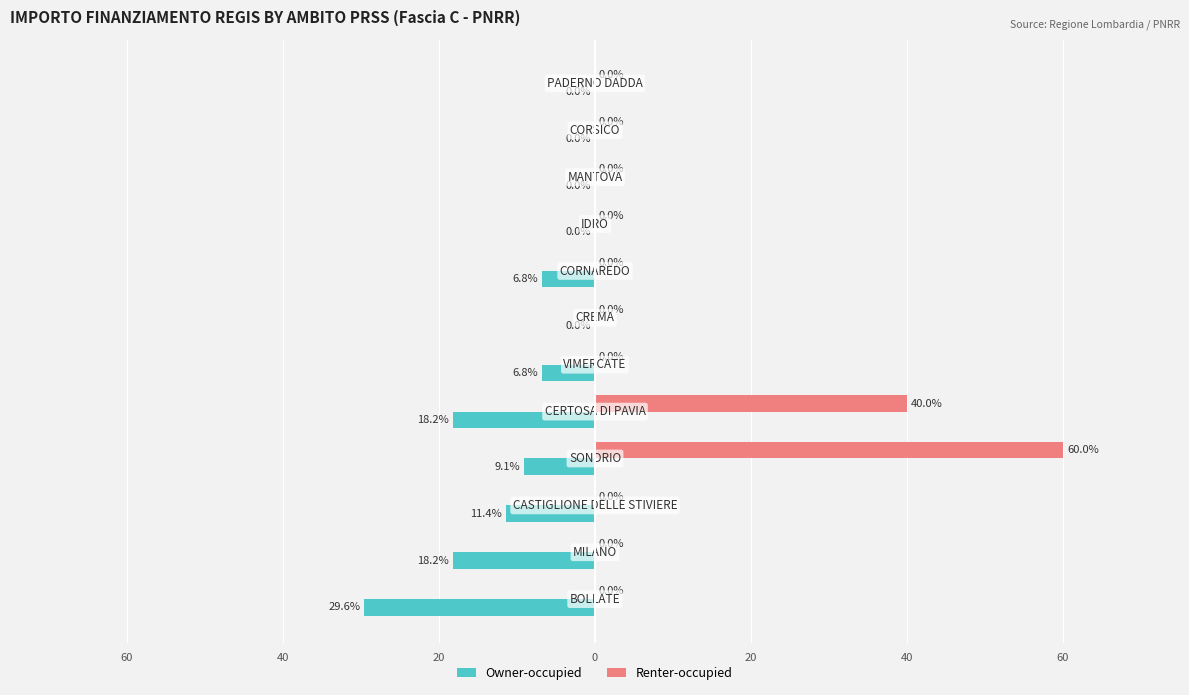

How many groups of bars are there?

12